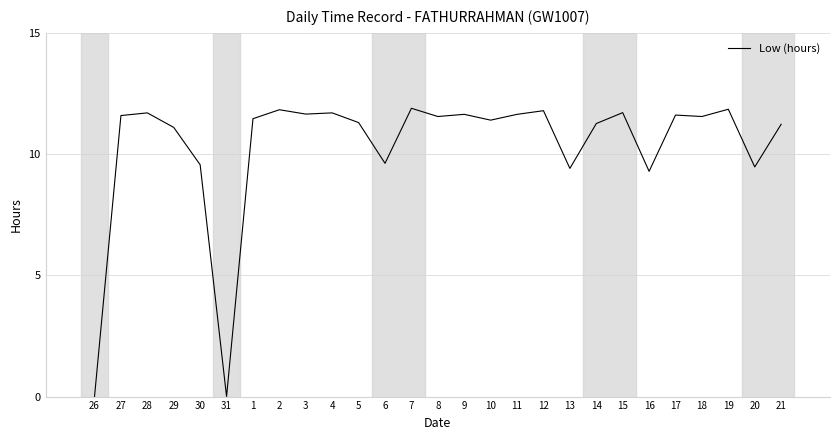

What position from the right is 16?

6